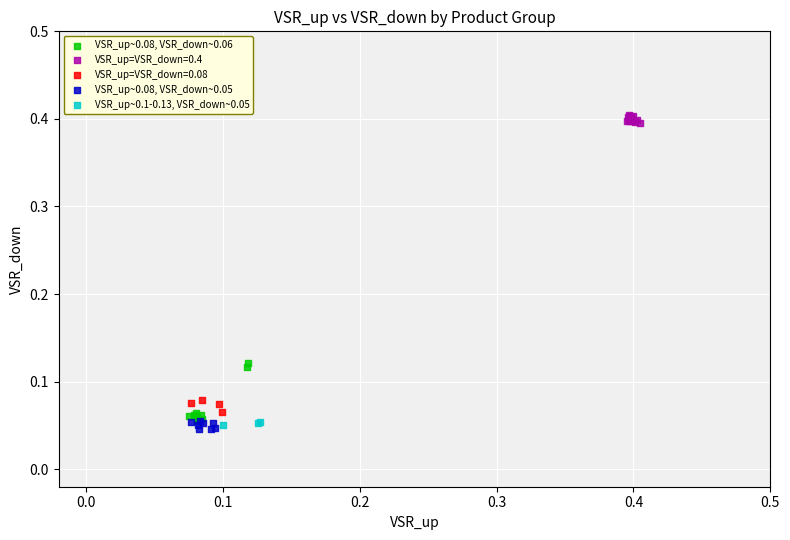

Which series contains the highest Y value?

VSR_up=VSR_down=0.4